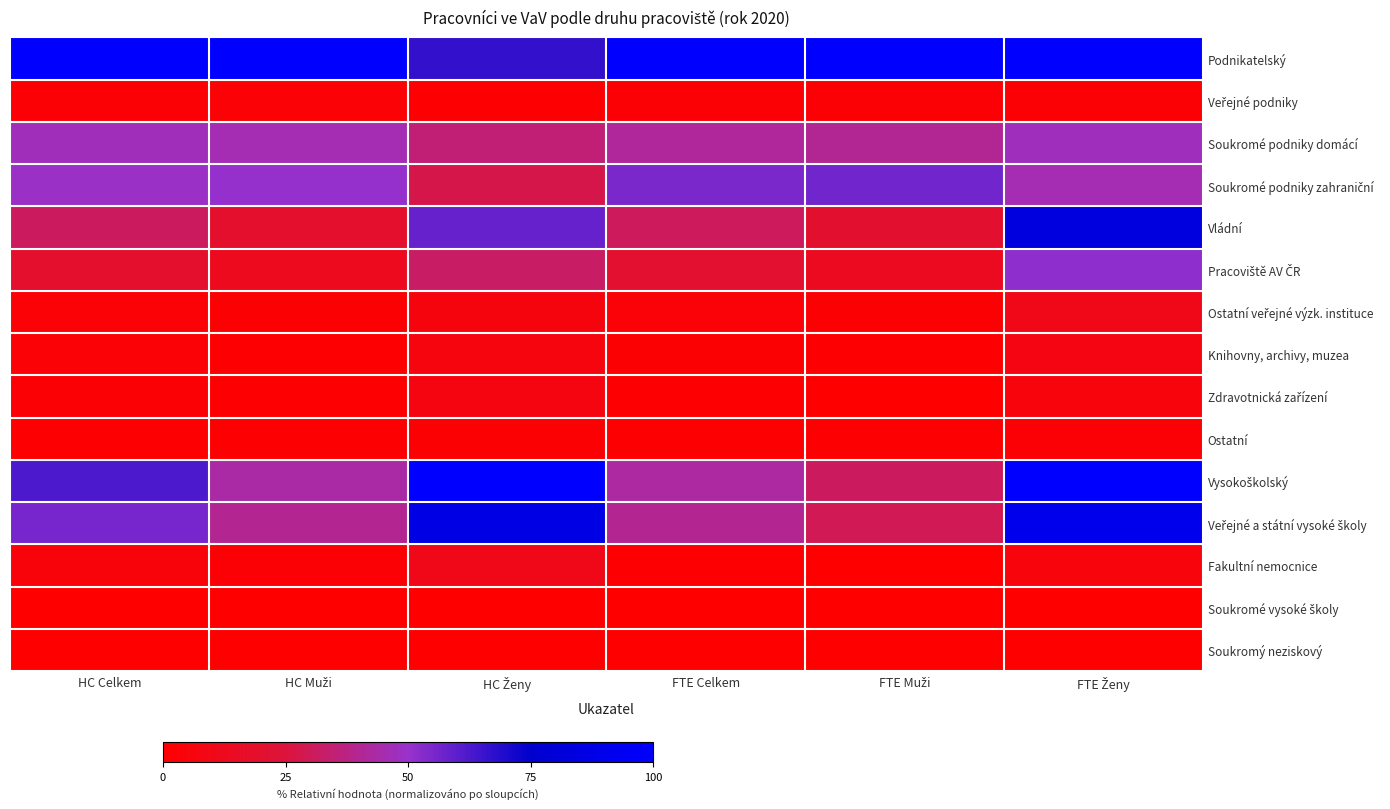

At how many categories does at least one series exceed 47?

6